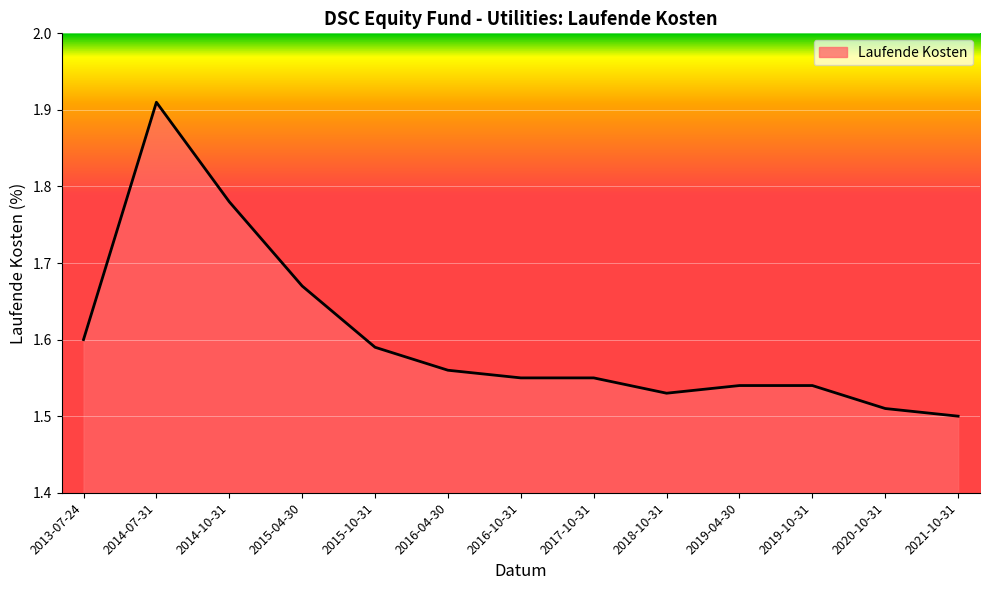

Which category has the lowest value across all series?

2021-10-31